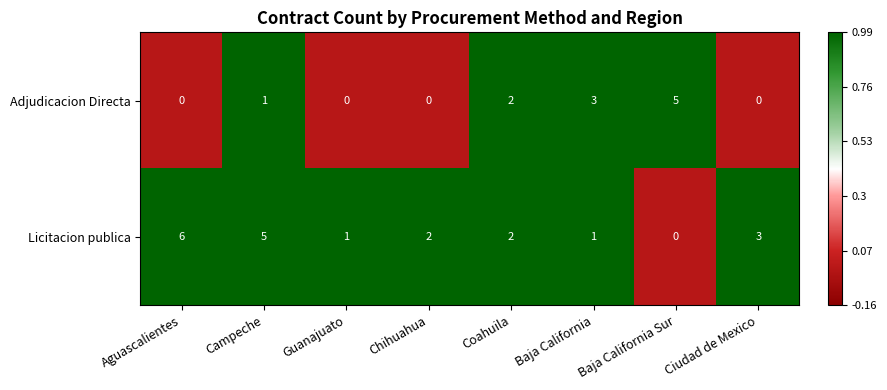

Rank the series by their maximum value, from highest to lowest.

Licitacion publica, Adjudicacion Directa